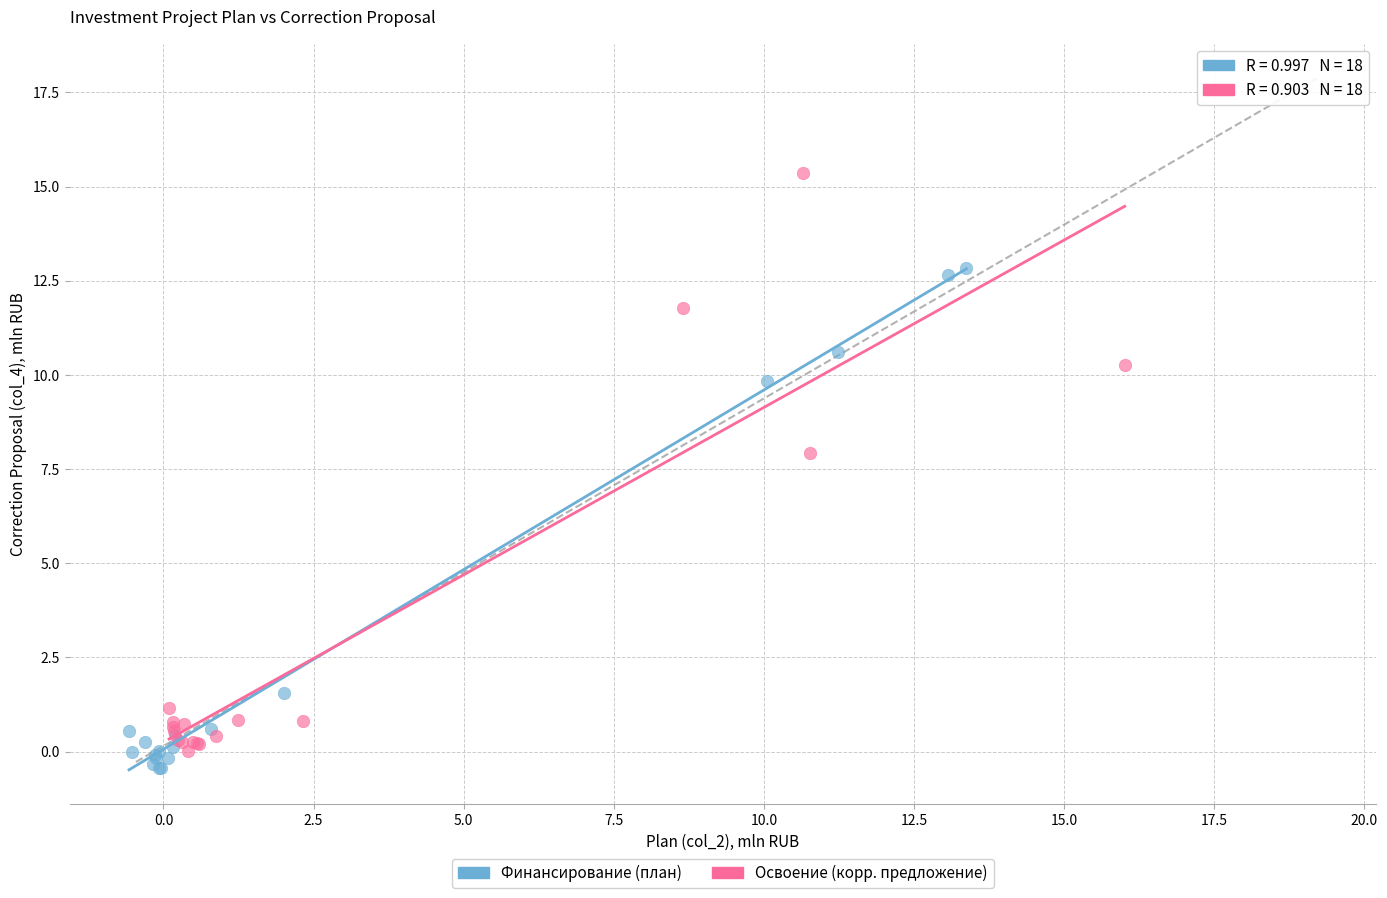

Which series contains the highest Y value?

Освоение (корр. предложение)